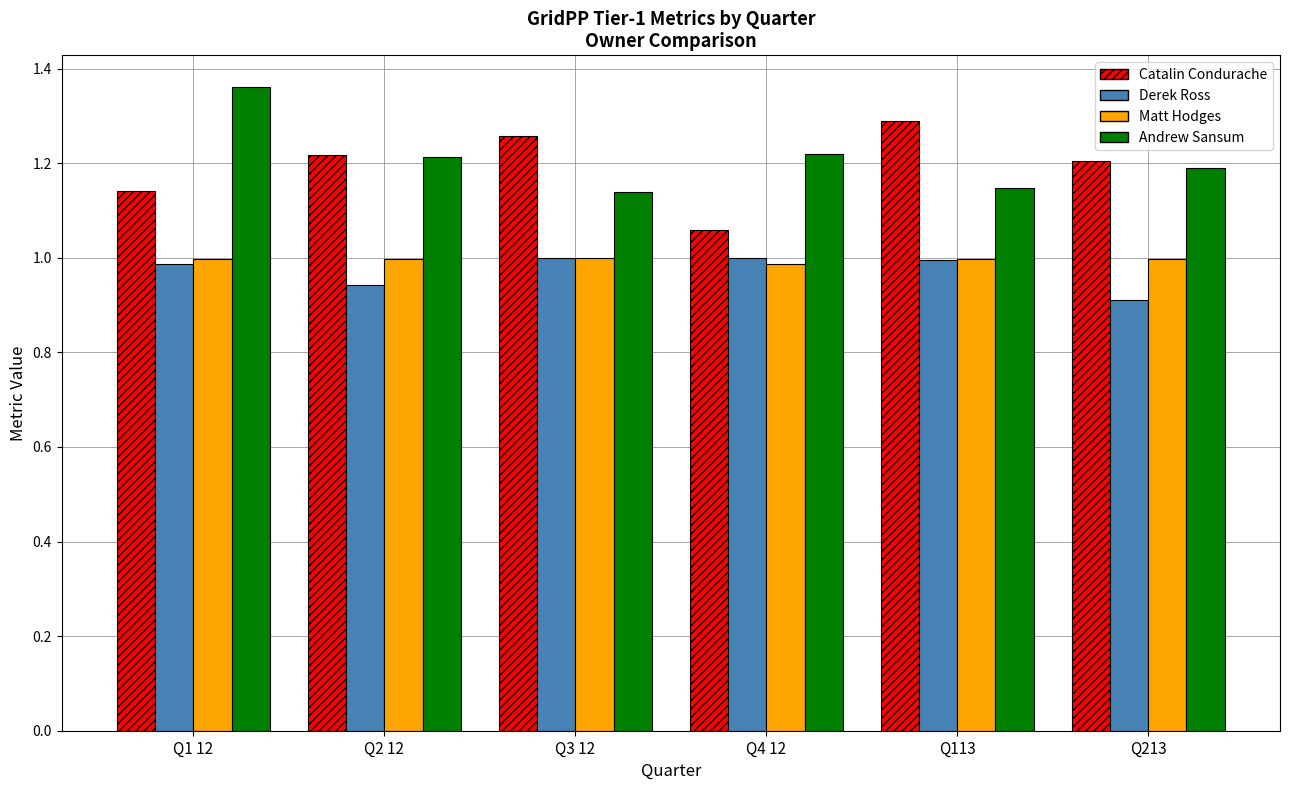

Count the number of categories in the chart.

6